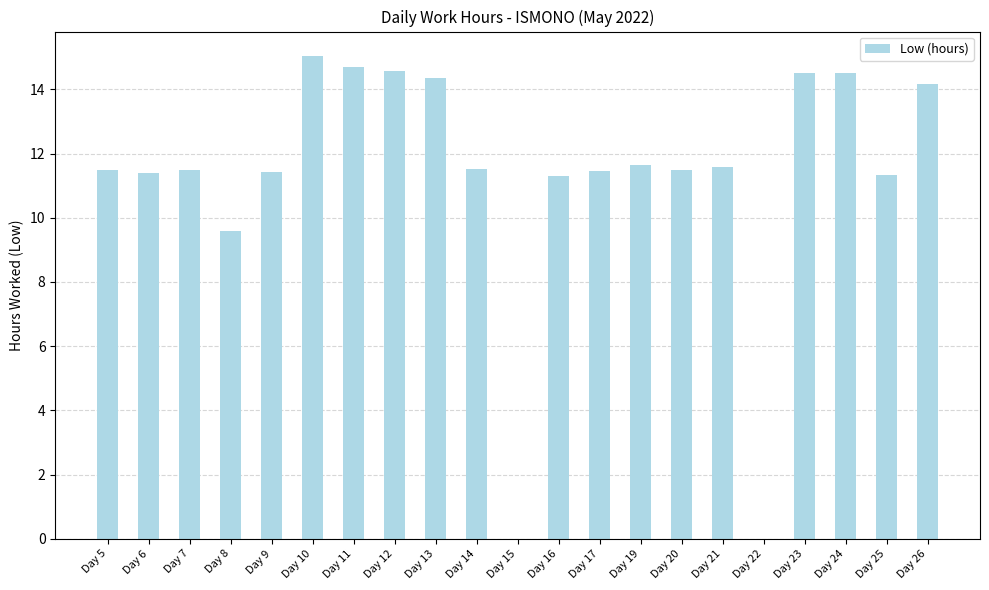

What is the greatest value displayed?

15.1